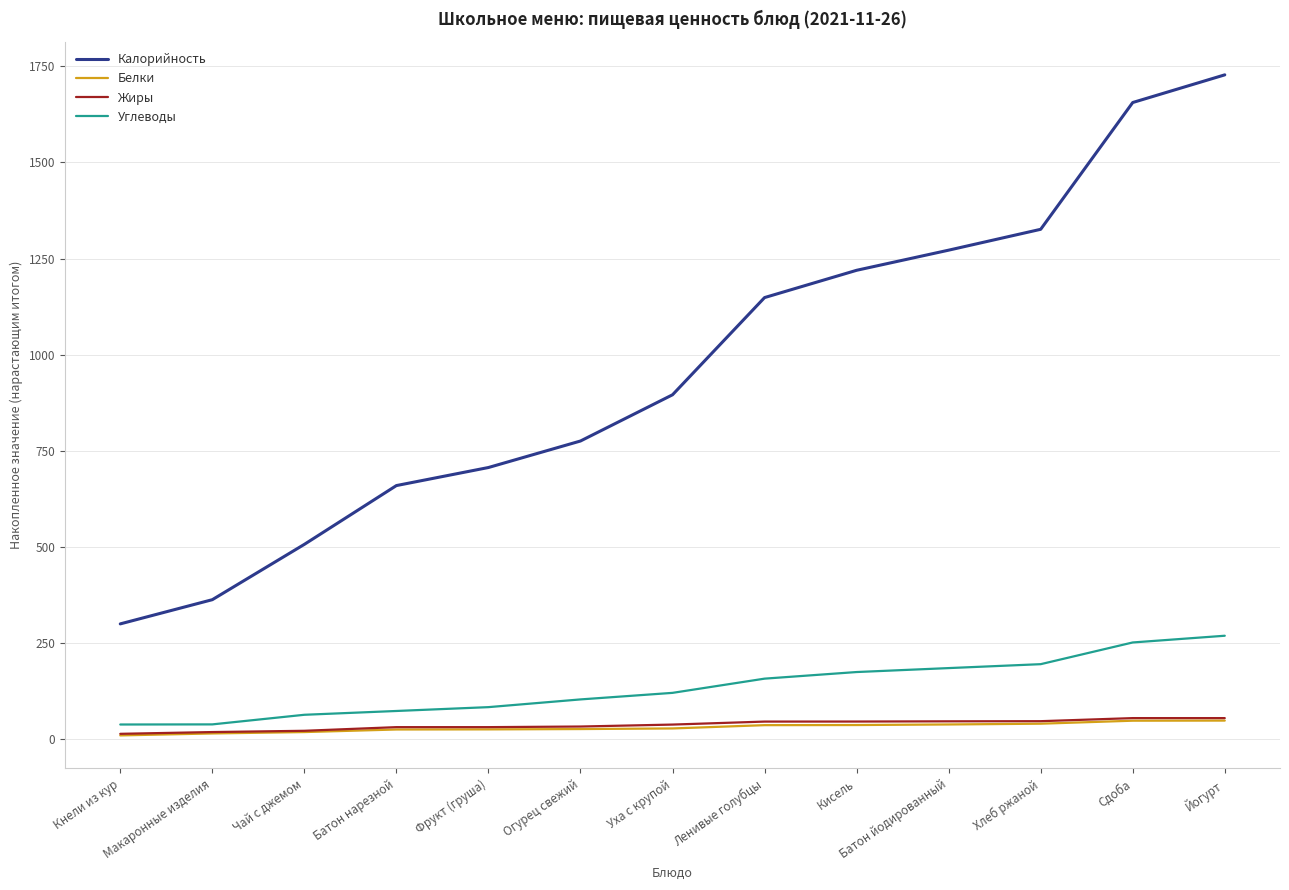

At which label is Калорийность closest to 1013?

Уха с крупой